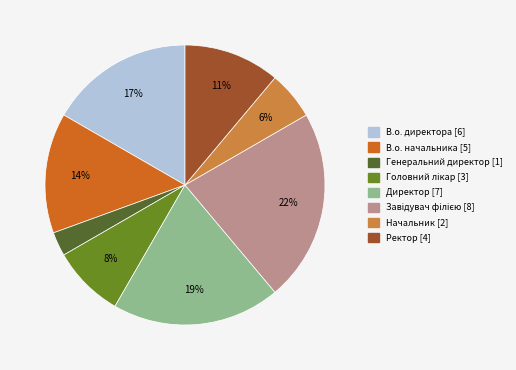

To the nearest percent, what is the difference between the Ректор and В.о. директора slice percentages?

6%